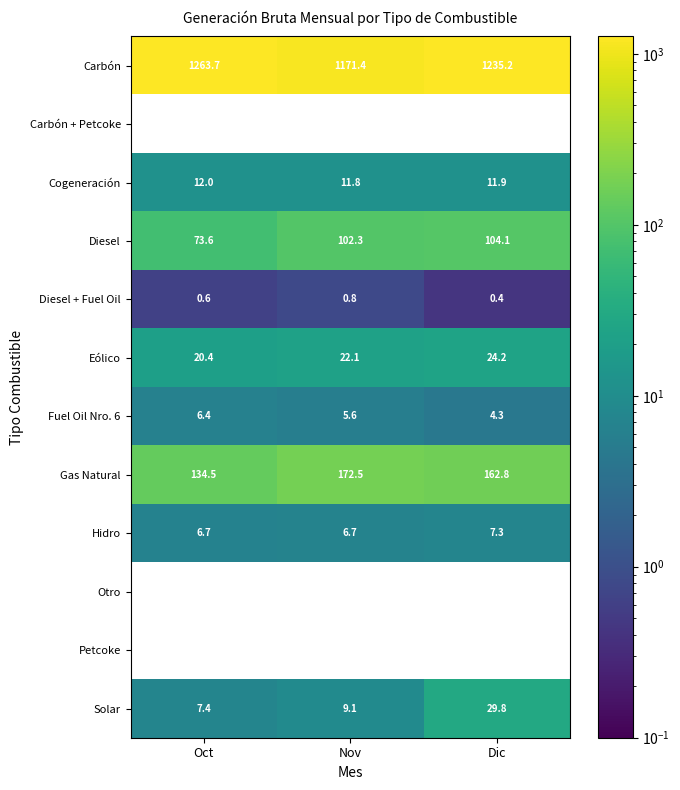

Which category has the lowest value in the Diesel series?

Oct